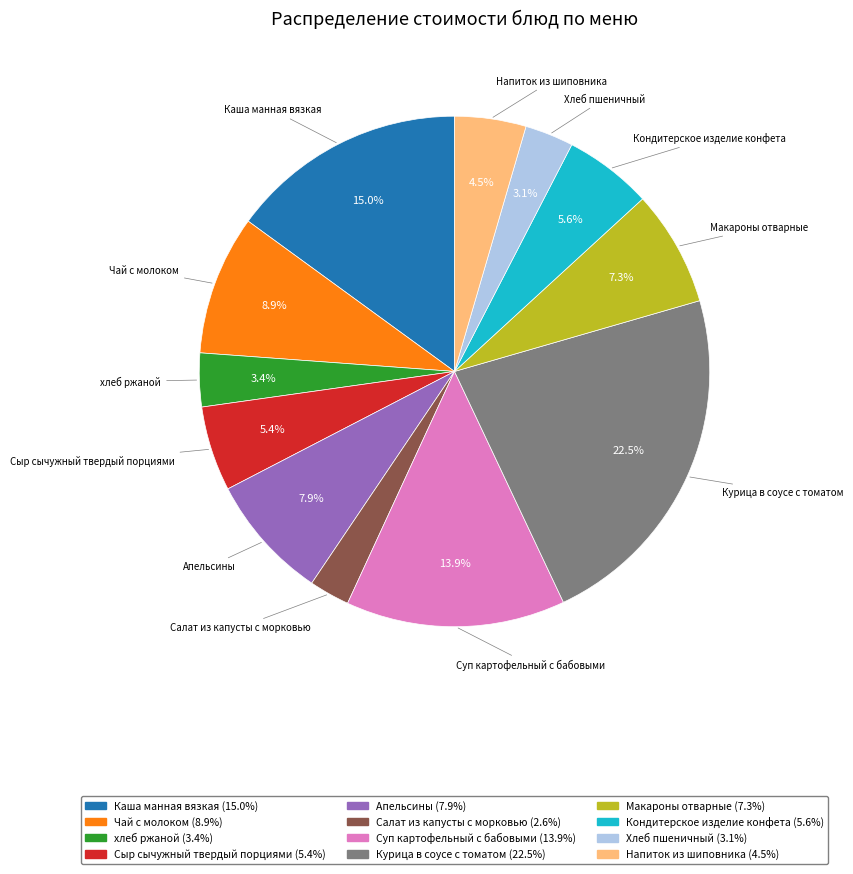

To the nearest percent, what portion does хлеб ржаной represent?

3%